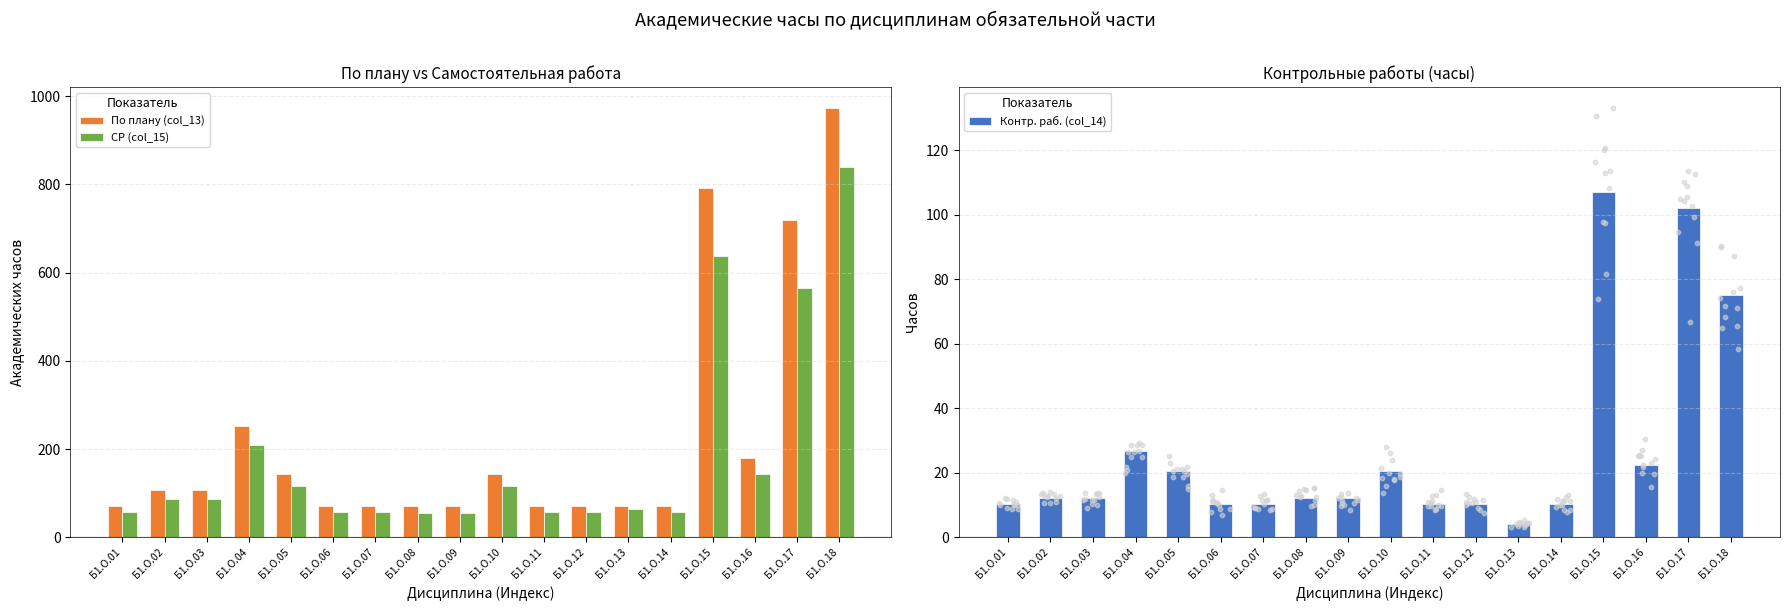

Which series contains the highest Y value?

По плану (col_13)